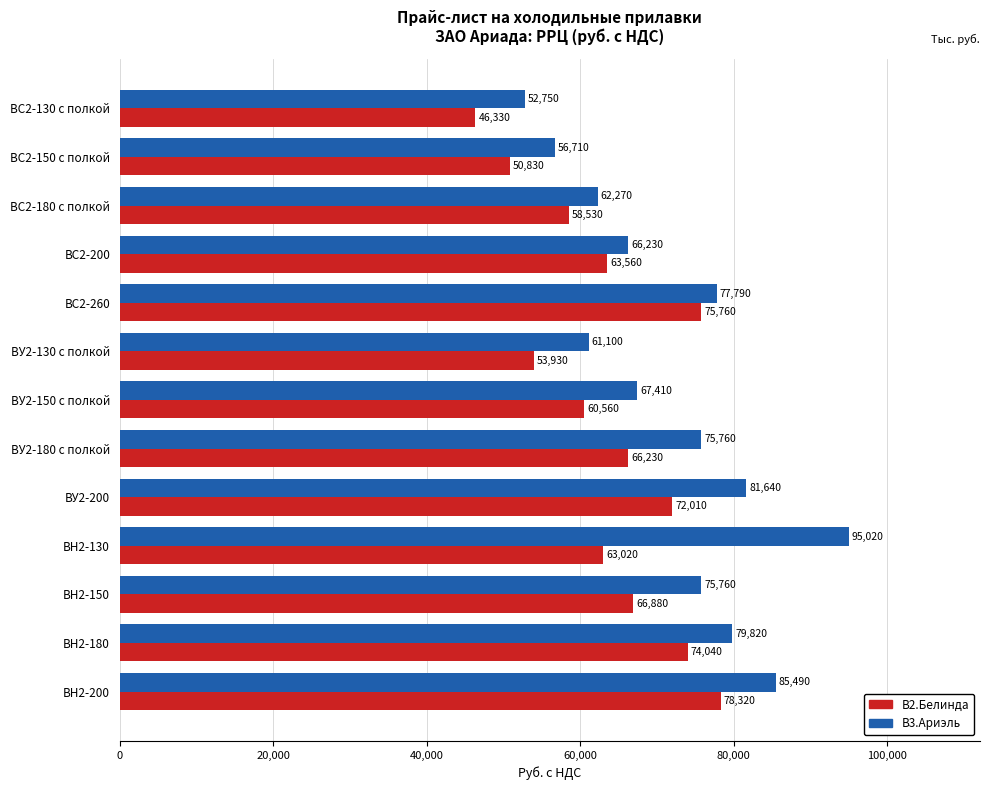

Which series has the widest spread of values?

В3.Ариэль